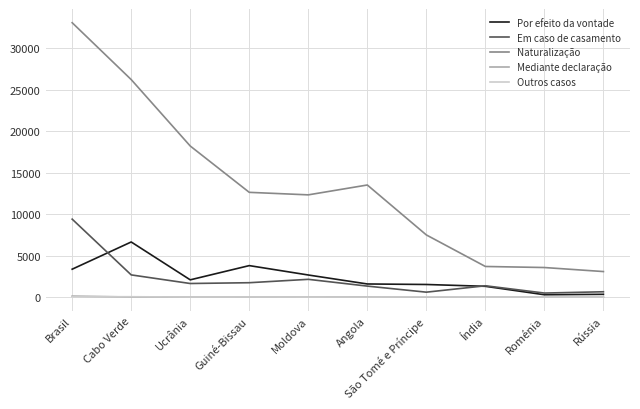

Is the value of Em caso de casamento at Brasil greater than the value of Mediante declaração at Índia?

Yes